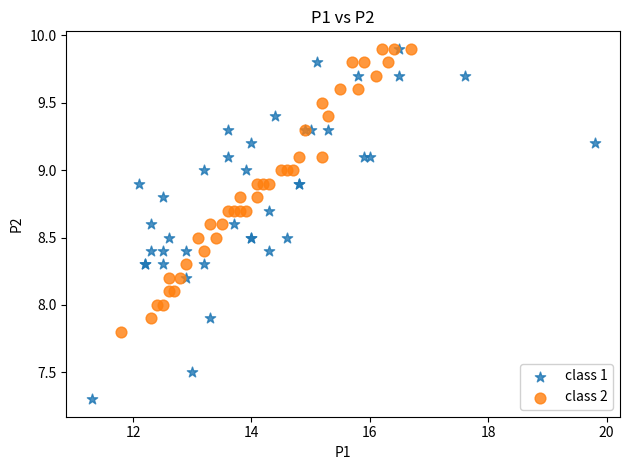

Which series reaches the minimum Y coordinate?

class 1